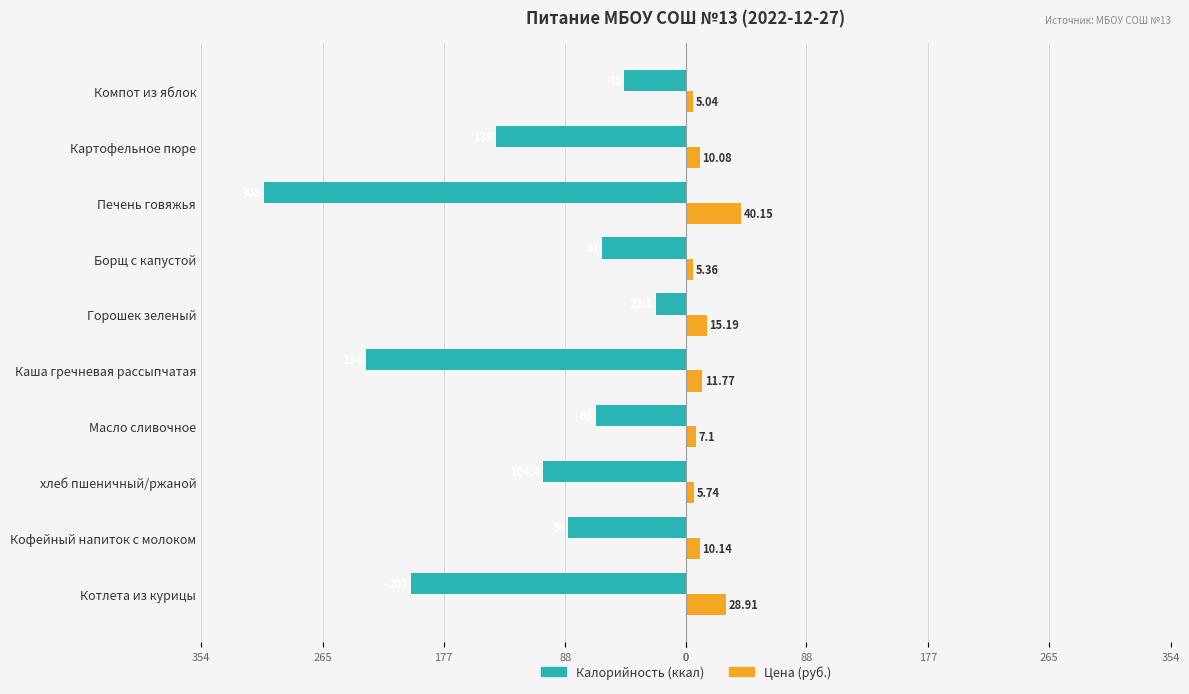

What is the minimum value shown in the chart?

-308.0